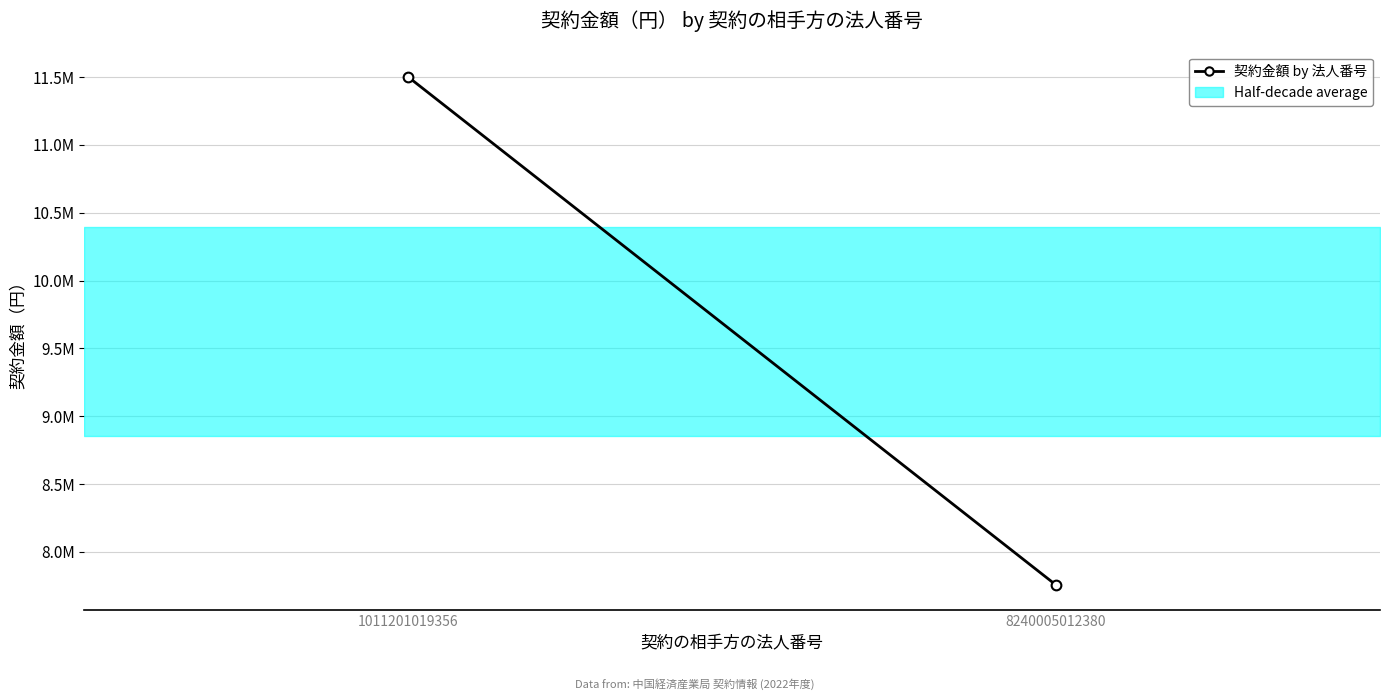

Reading left to right, list all the values displayed in this chart.

11500000	7755408